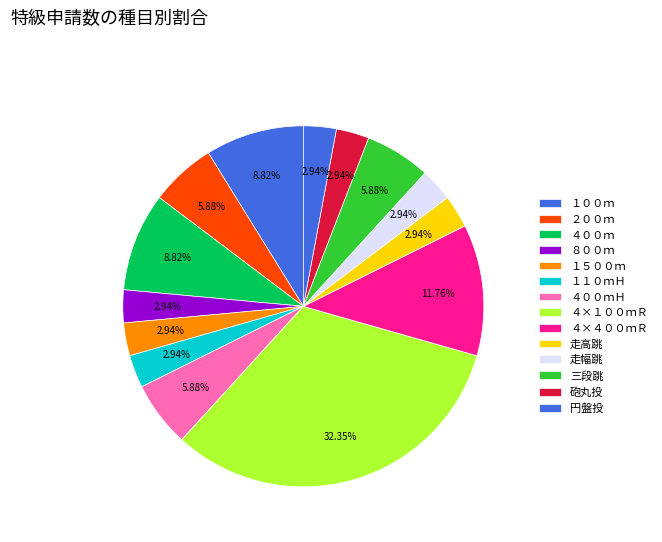

How many slices are in this pie chart?

14